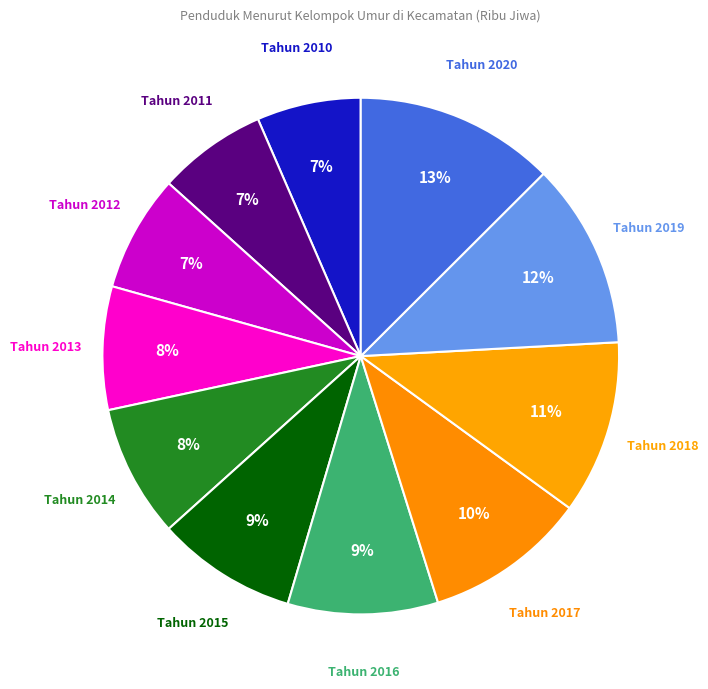

True or false: Tahun 2017 accounts for 10% of the total.

True